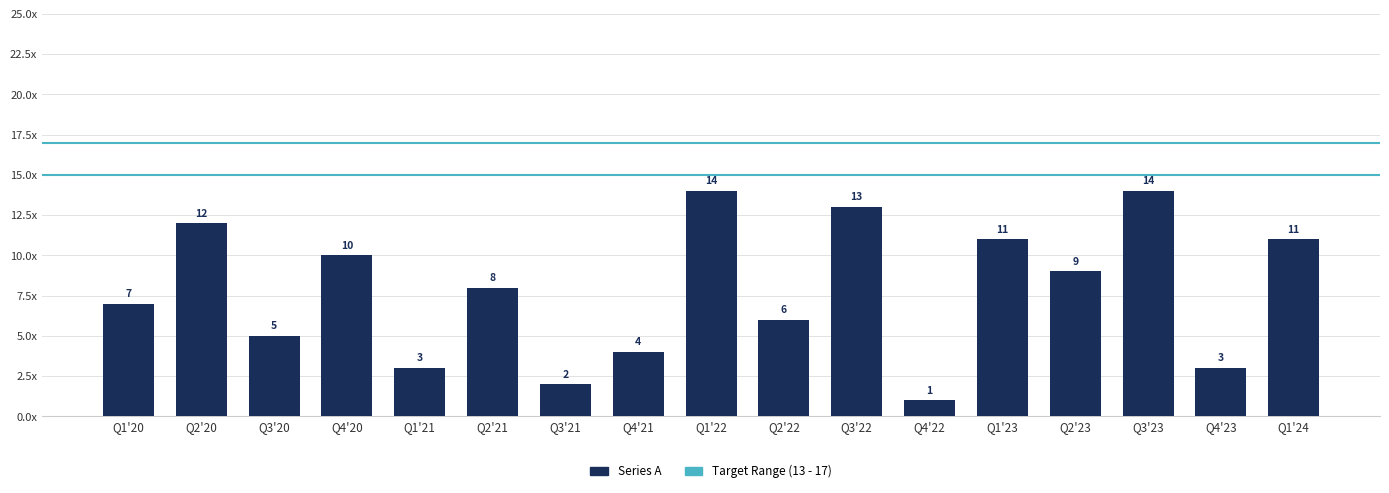

Does the chart contain any negative values?

No